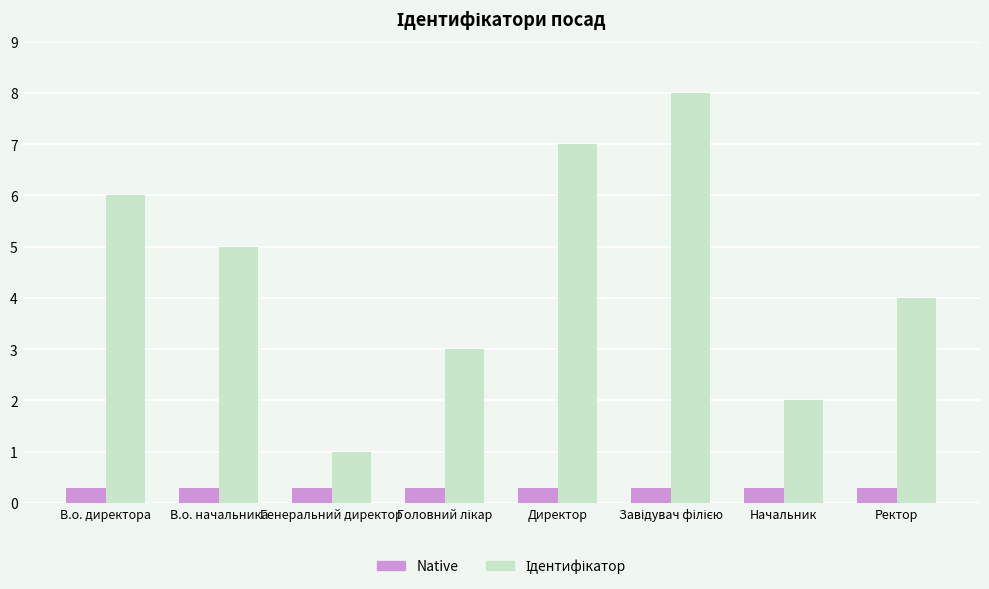

The value of Native at Директор is 0.3. True or false?

True